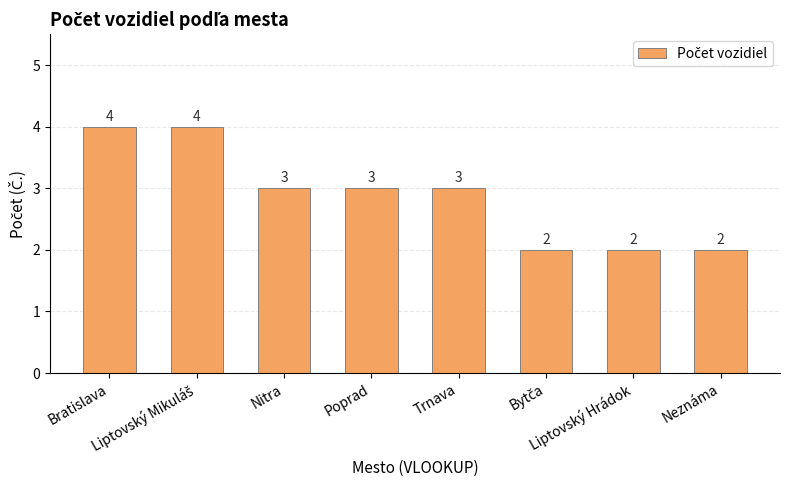

What is the greatest value displayed?

4